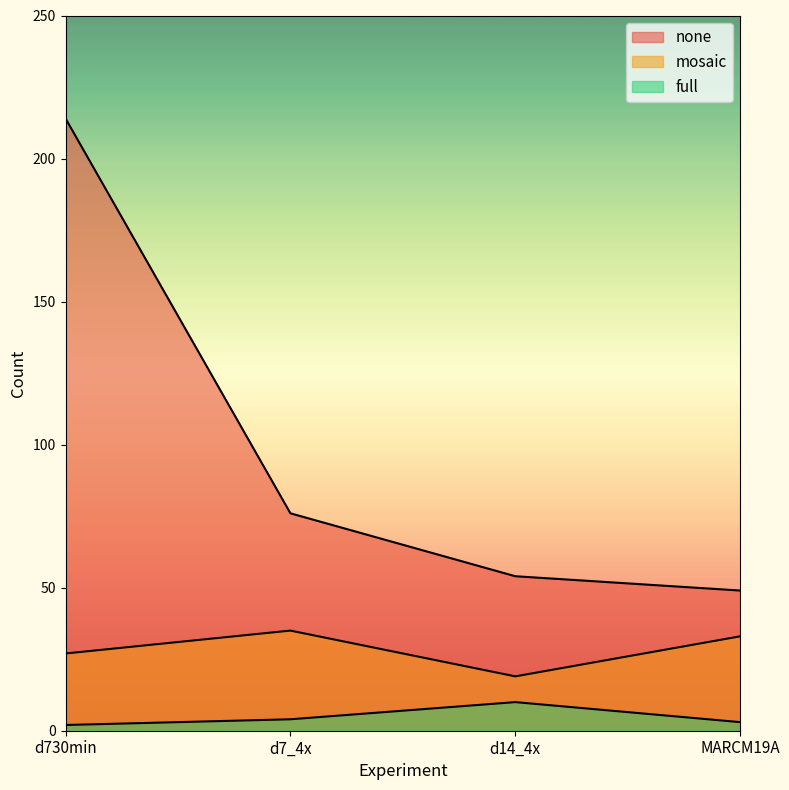

What is the difference between the maximum and minimum values in the full series?

8